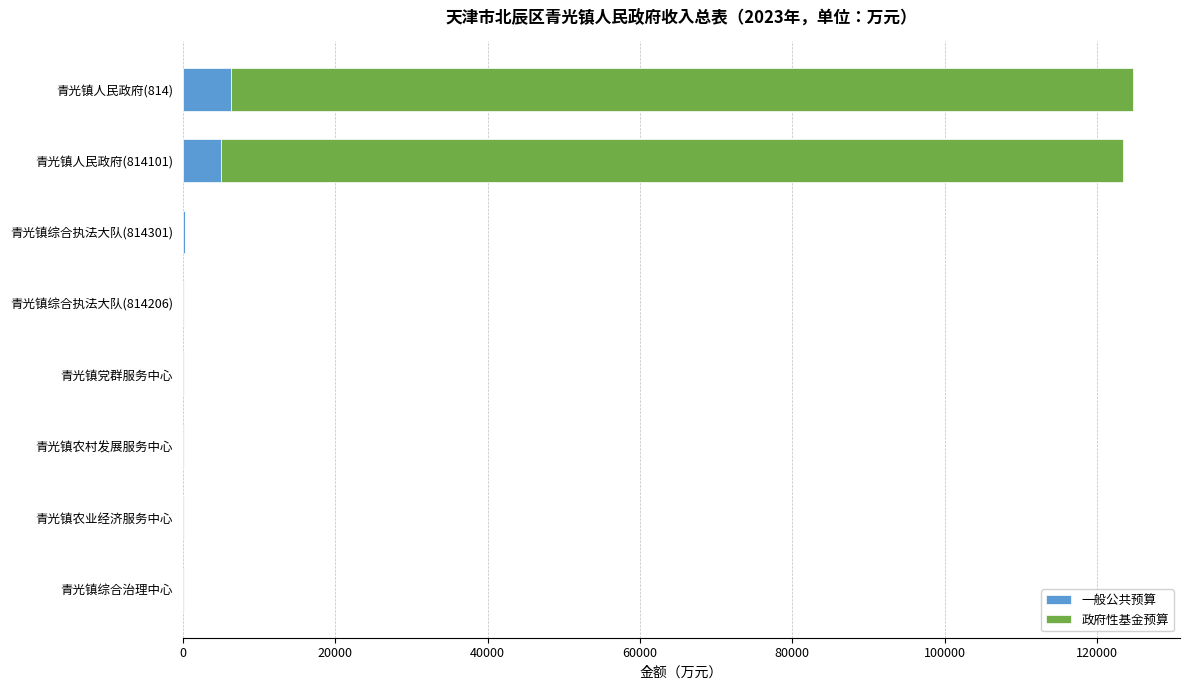

What is the sum of all 一般公共预算 values?

12624.0